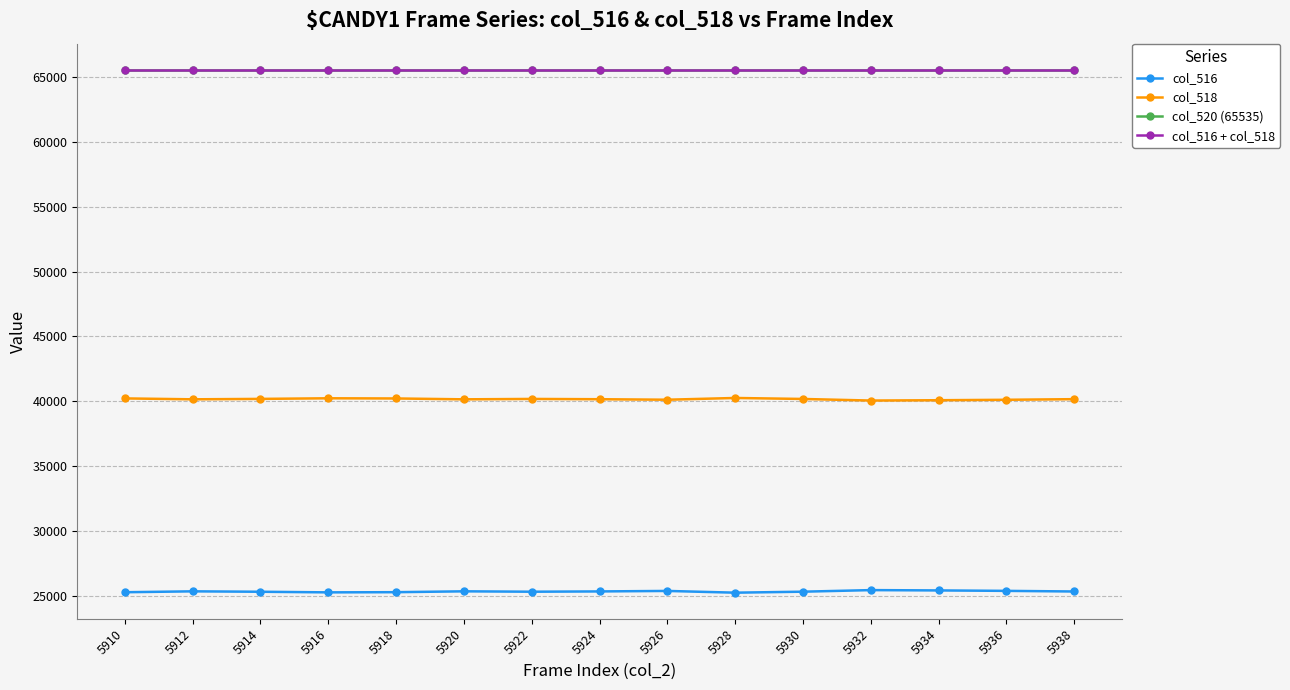

What is the difference between the second highest and second lowest values in the col_518 series?

149